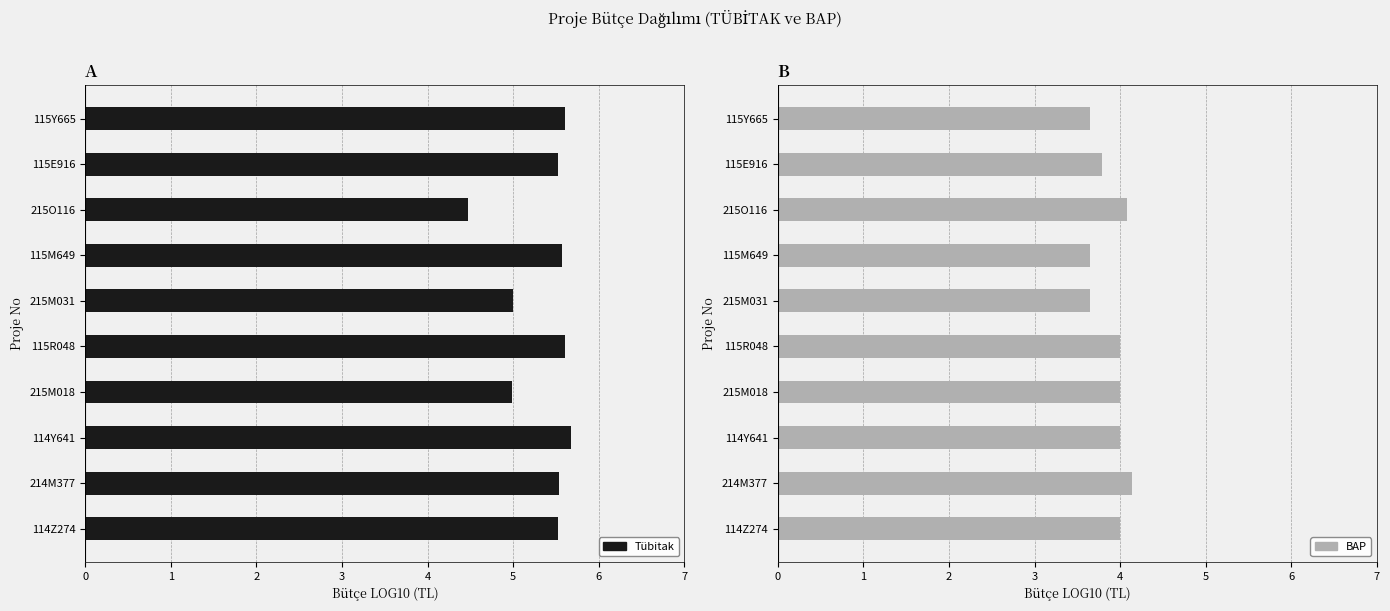

How many groups of bars are there?

10